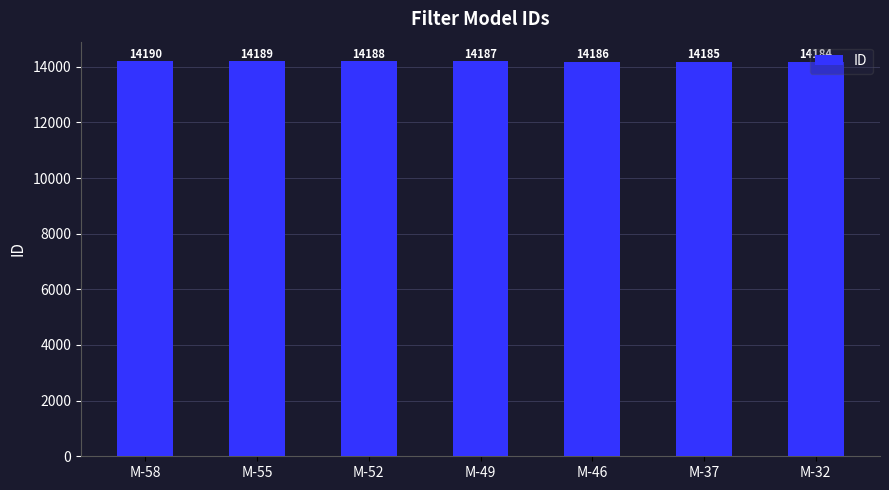

Count the values in the range 14185 to 14189.

5